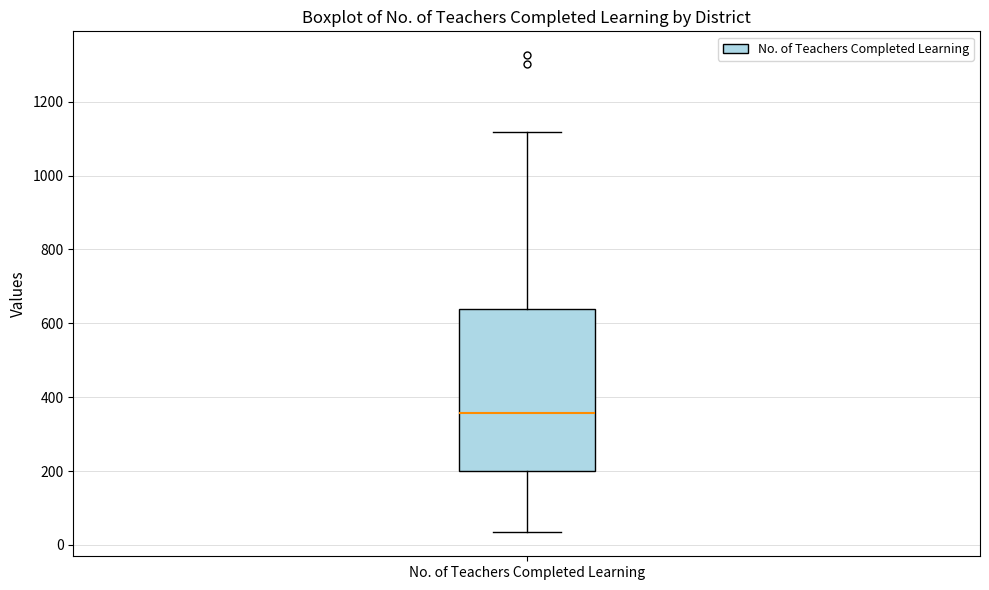

Read this box plot against the y-axis: the position of the median line, the range covered by the box, and the ends of both whiskers. The values are not printed on the chart, so give them approximately, as read against the axis.

median 360, box 200 to 640, whiskers 40 to 1120